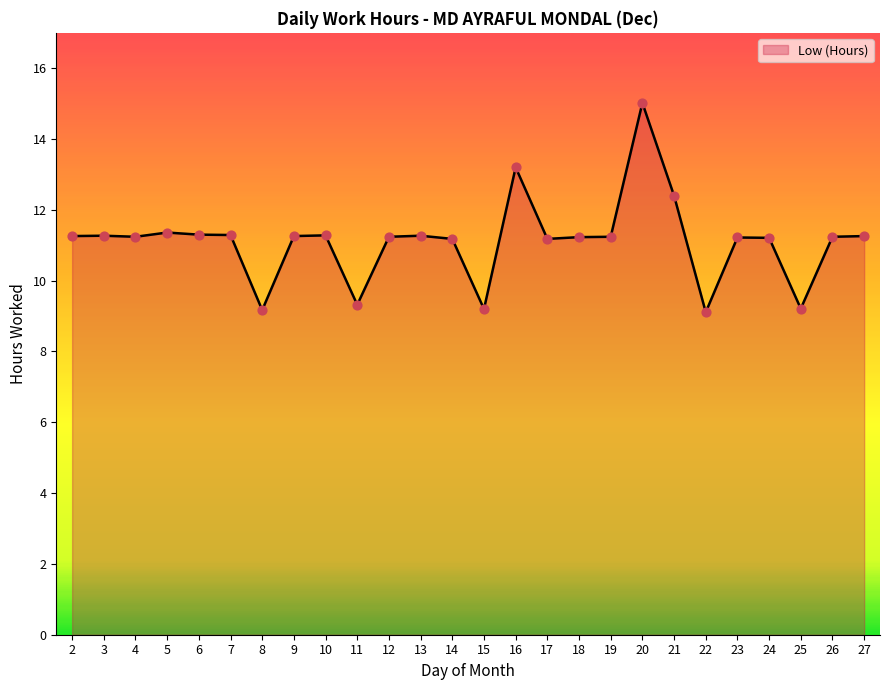

What is the change in value from 6 to 18?

-0.1